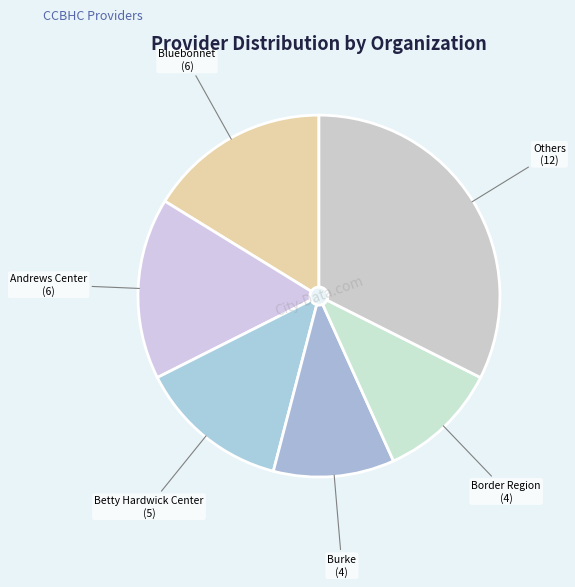

How many slices are in this pie chart?

6